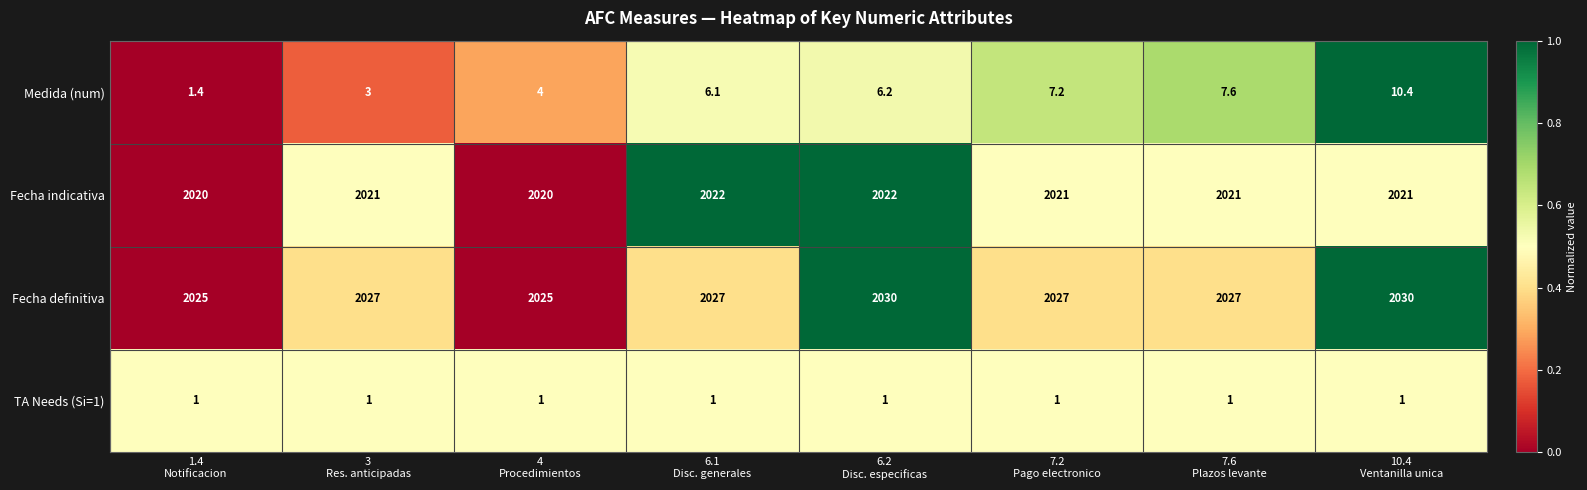

List the series in order of their peak value, highest first.

Fecha definitiva, Fecha indicativa, Medida (num), TA Needs (Si=1)